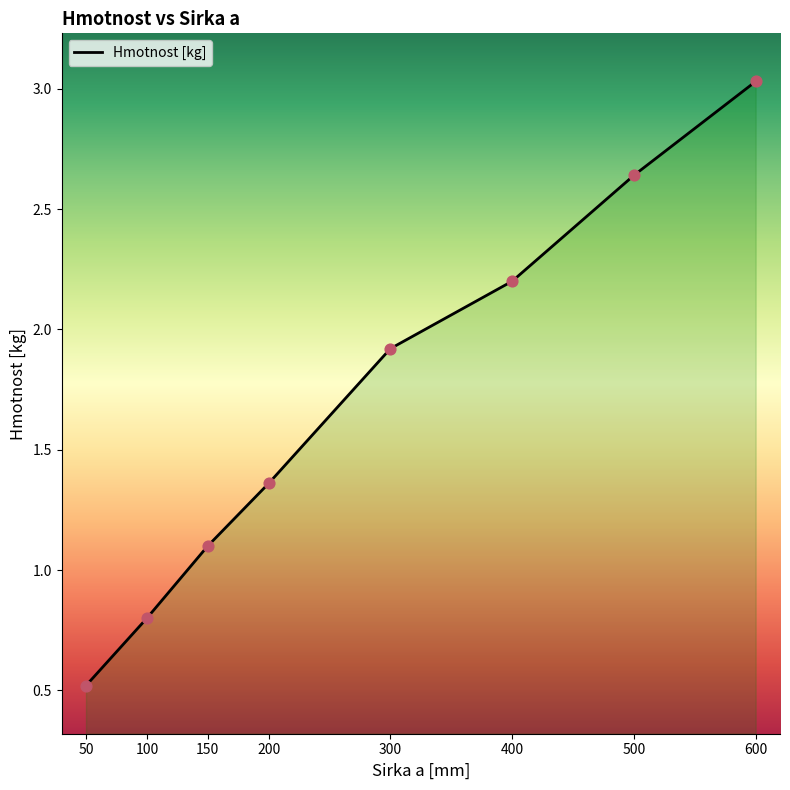

Approximately how many times larger is the value at 150 compared to 600?

0.4